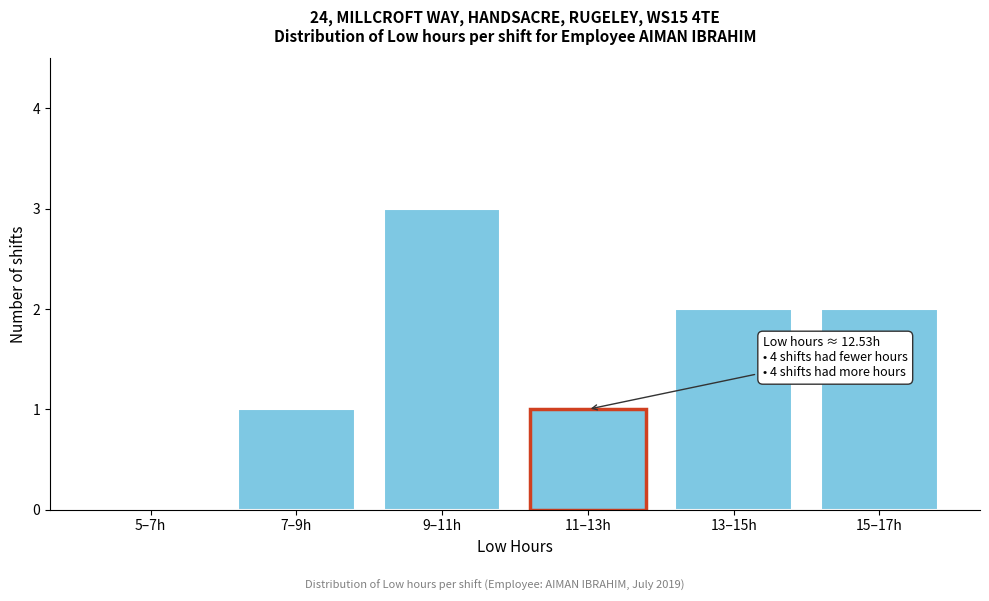

Reading right to left, extract all data points from this chart.

15–17h=2	13–15h=2	11–13h=1	9–11h=3	7–9h=1	5–7h=0